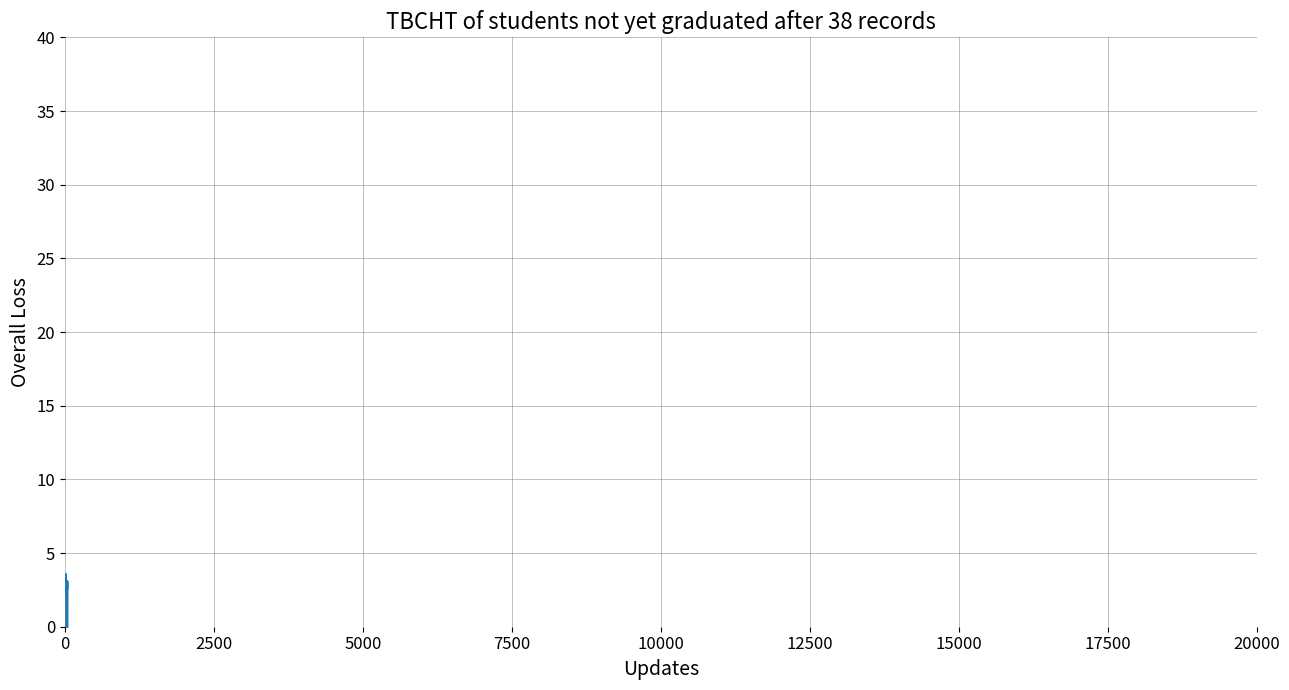

What is the difference between the maximum and minimum values?

1.5